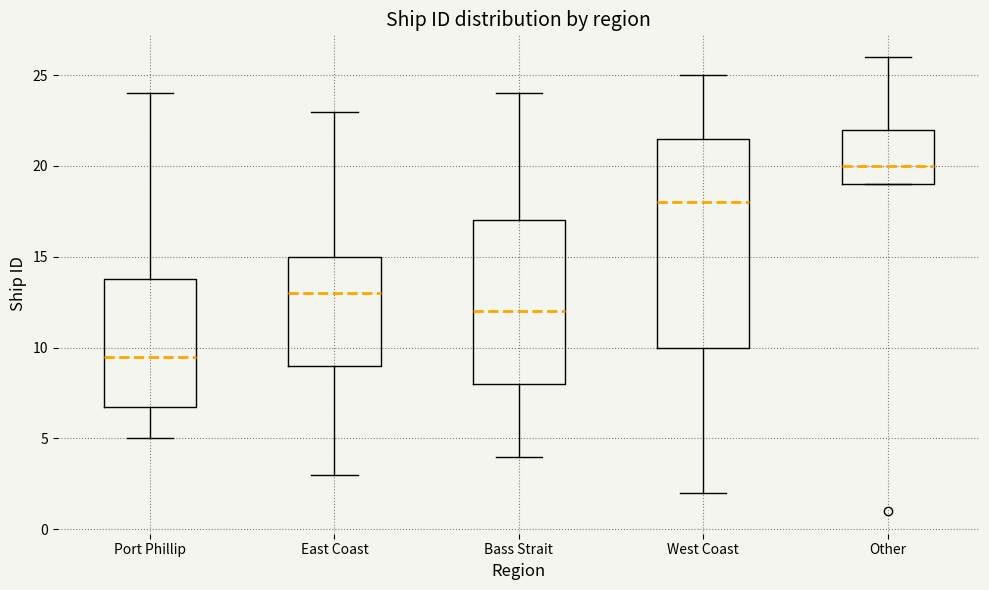

Reading left to right, transcribe this box plot: for each box, give where its median line is, the range the box spans, and where its two whiskers end, as read against the y-axis. The values are not printed on the chart, so give them approximately, as read against the axis.

Port Phillip: median 9.5, box 7.0 to 14.0, whiskers 5.0 to 24.0
East Coast: median 13.0, box 9.0 to 15.0, whiskers 3.0 to 23.0
Bass Strait: median 12.0, box 8.0 to 17.0, whiskers 4.0 to 24.0
West Coast: median 18.0, box 10.0 to 21.5, whiskers 2.0 to 25.0
Other: median 20.0, box 19.0 to 22.0, whiskers 19.0 to 26.0